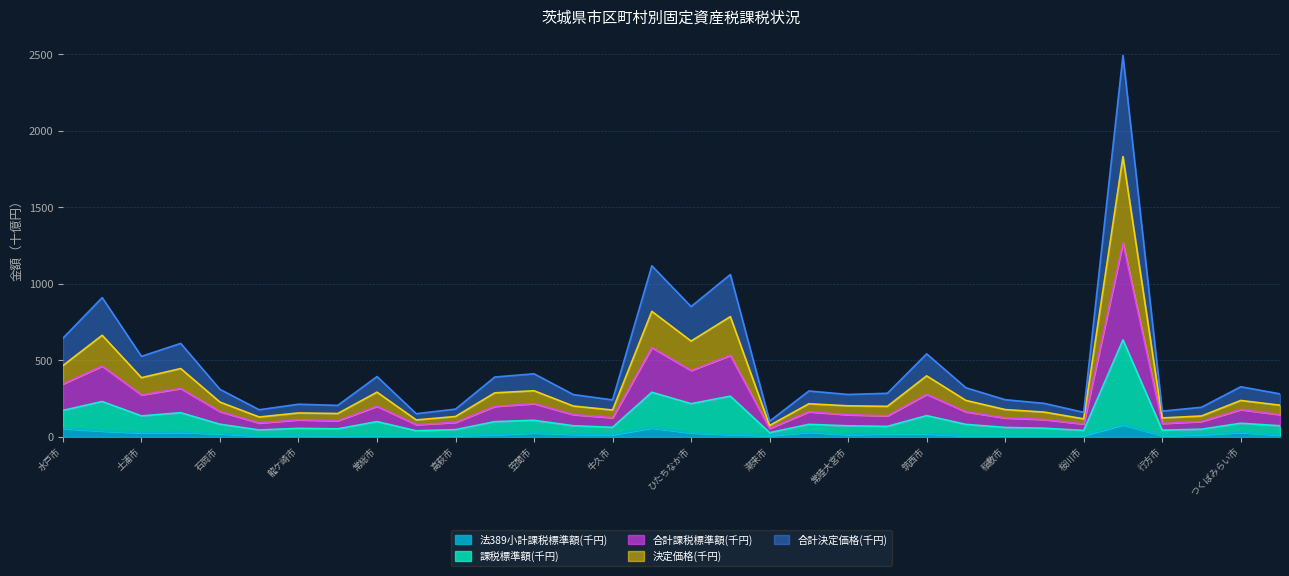

What are all the series names shown in the legend?

法389小計課税標準額(千円), 課税標準額(千円), 合計課税標準額(千円), 決定価格(千円), 合計決定価格(千円)